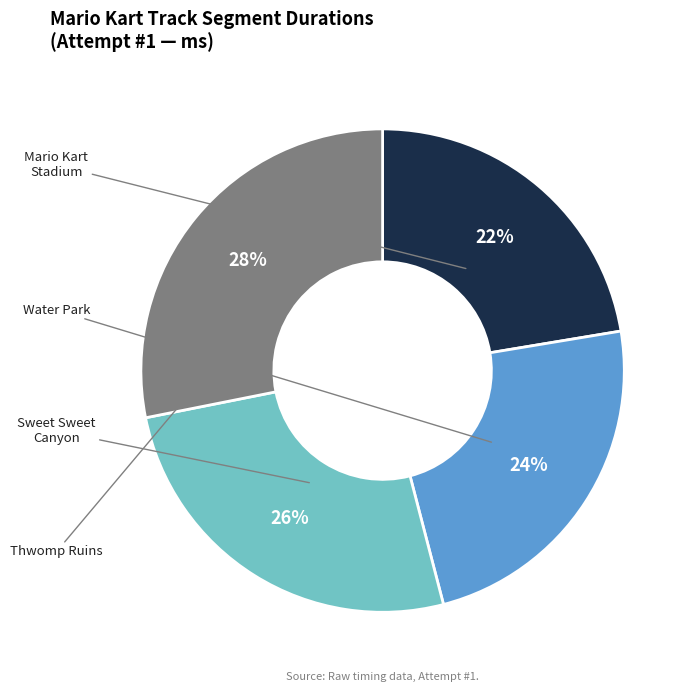

To the nearest percent, what is the average slice percentage?

25%